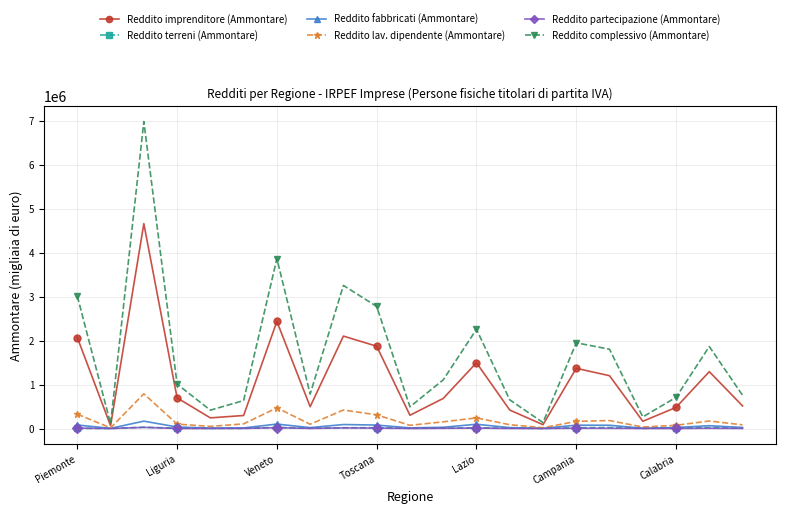

Which series has the largest range (max minus min)?

Reddito complessivo (Ammontare)